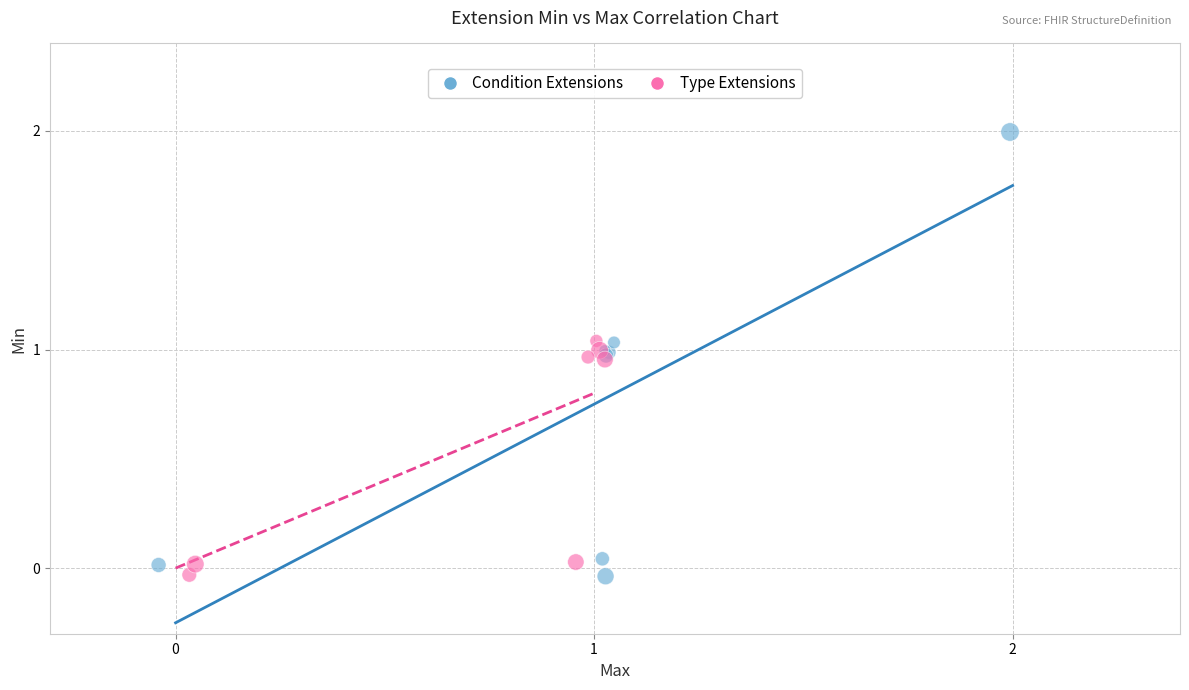

Which series contains the highest Y value?

Condition Extensions